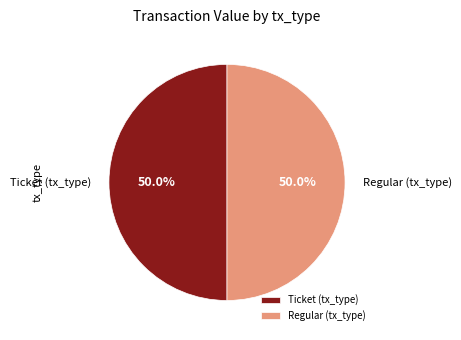

What percentage is NOT represented by Ticket (tx_type)?

50.0%